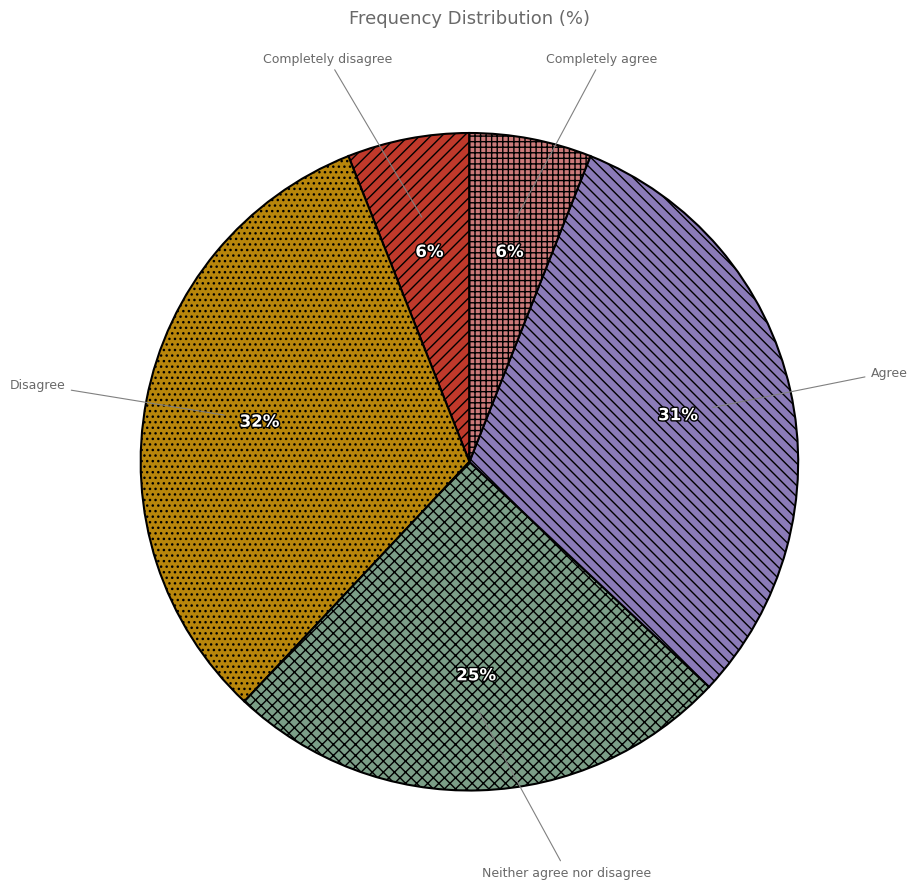

What is the ratio of the value at Neither agree nor disagree to the value at Completely disagree?

4.2